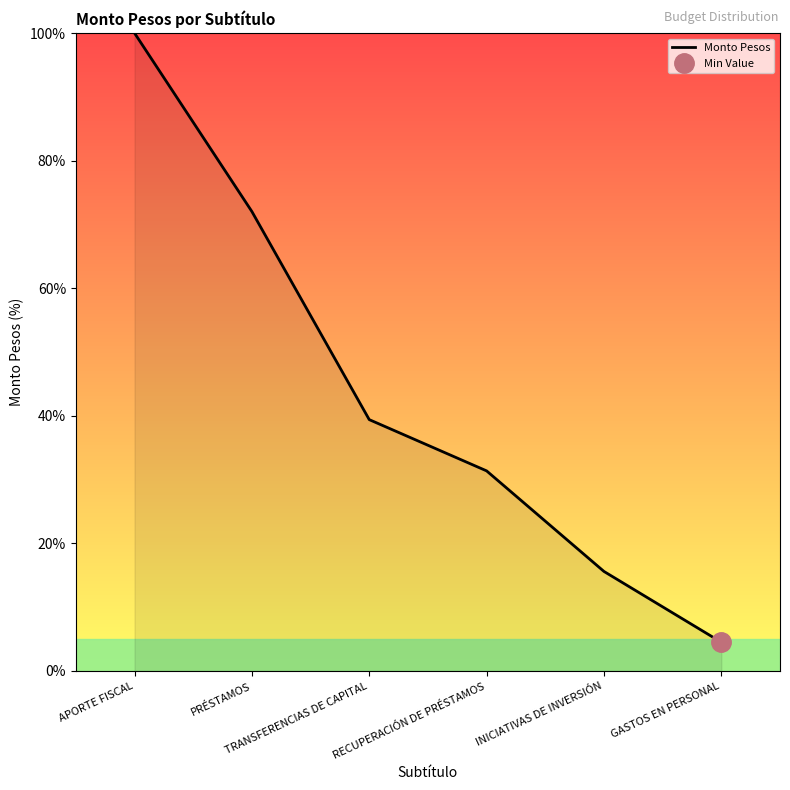

Is it true that the value at APORTE FISCAL is 43.1?

False